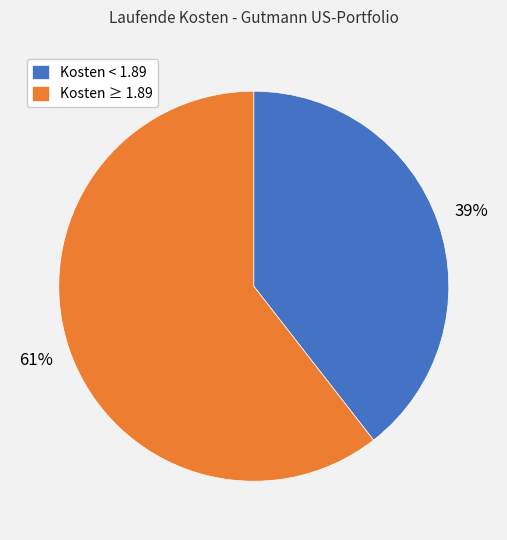

Do Kosten < 1.89 and Kosten ≥ 1.89 together represent more than half of the pie?

Yes